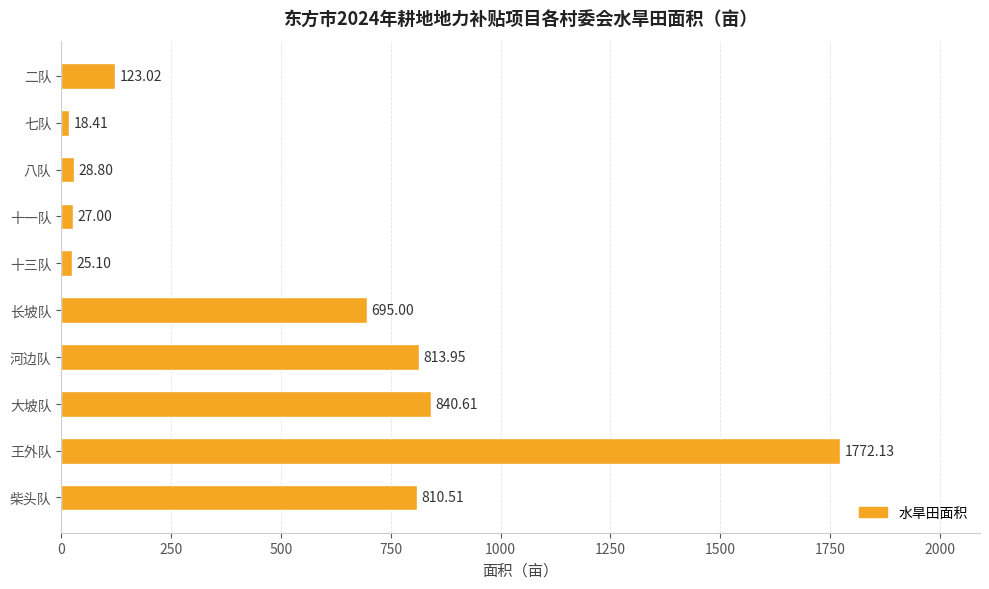

Does the chart contain any negative values?

No